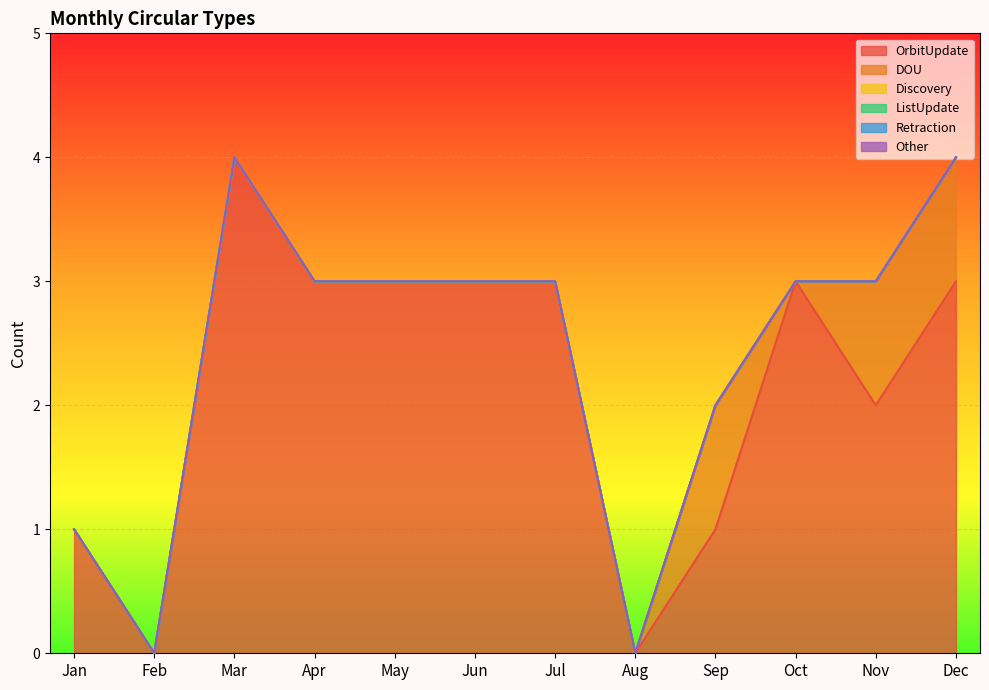

At which category is the sum across all series the highest?

Mar